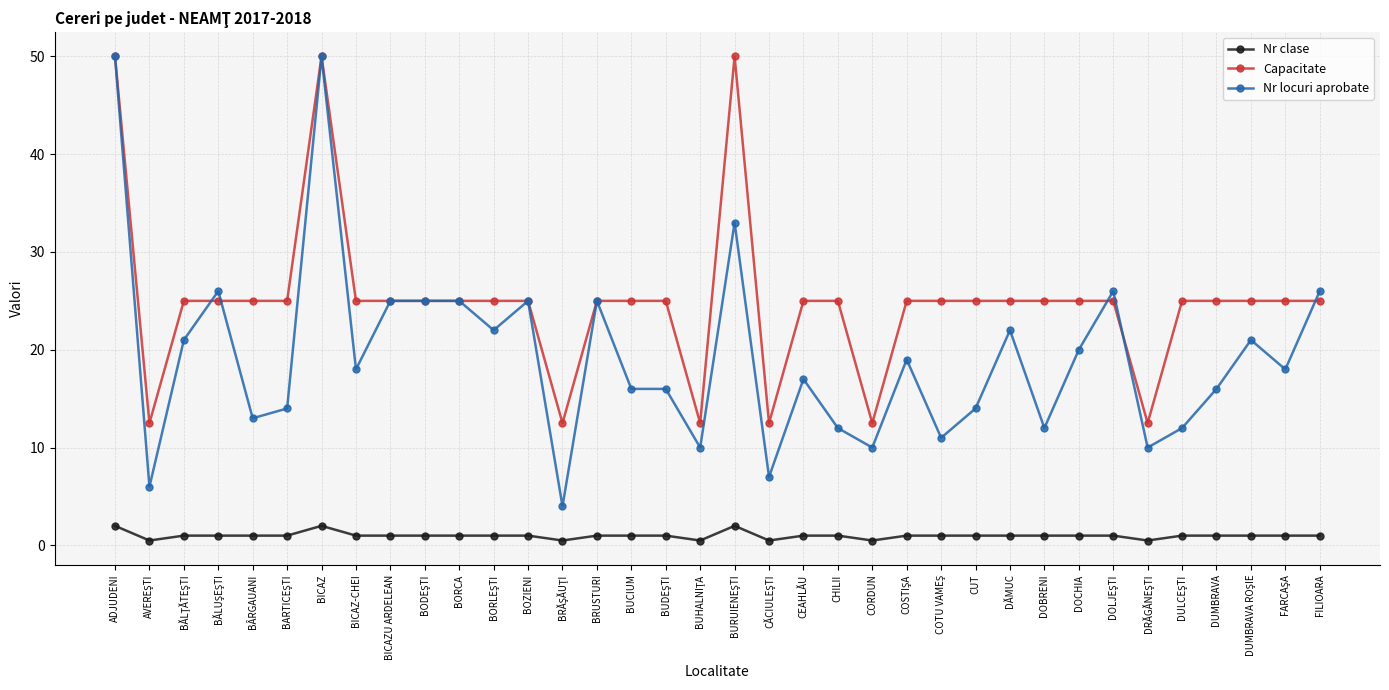

What is the label of the 9th point from the right?

DOBRENI